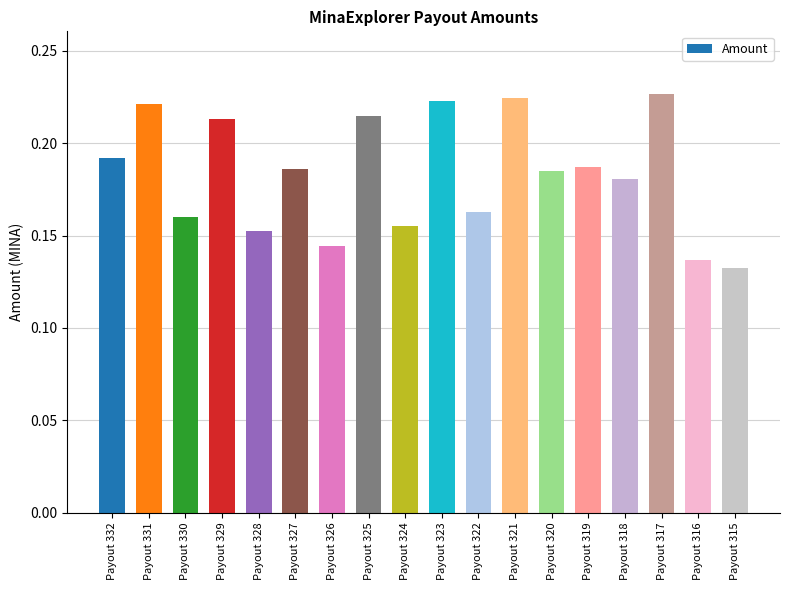

How many values are between 0 and 1?

18